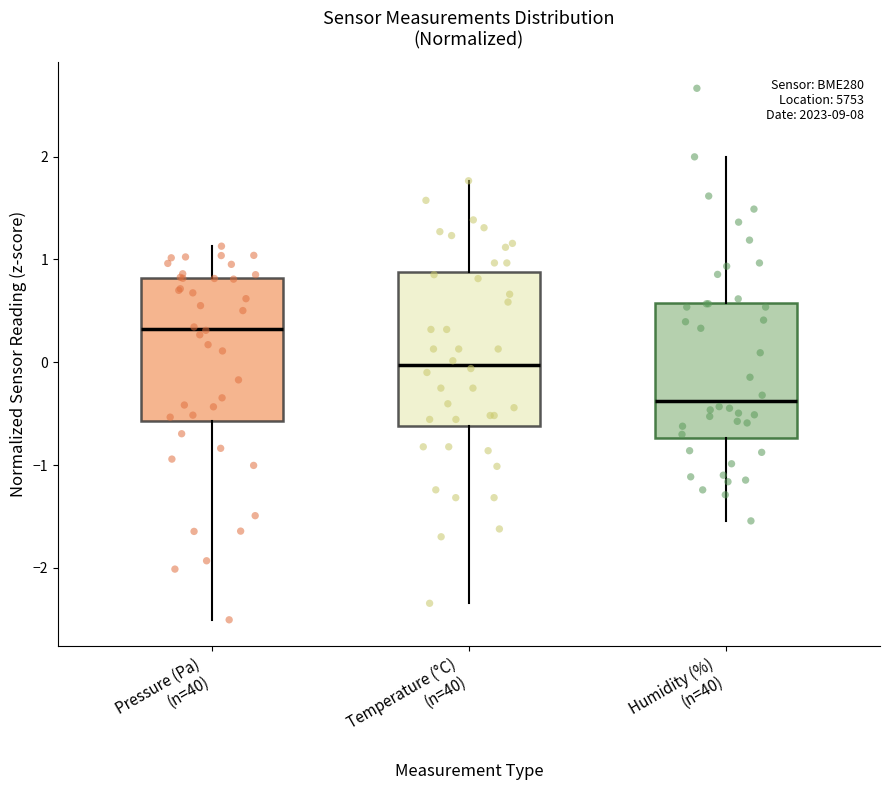

Where does the upper whisker of the box for Pressure (Pa) (n=40) end on the y-axis? The values are not printed on the chart, so give them approximately, as read against the axis.

1.1